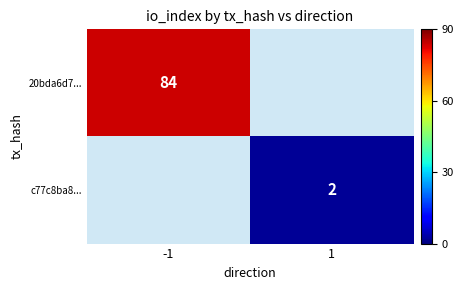

Is it true that 20bda6d7... equals 32 at -1?

False